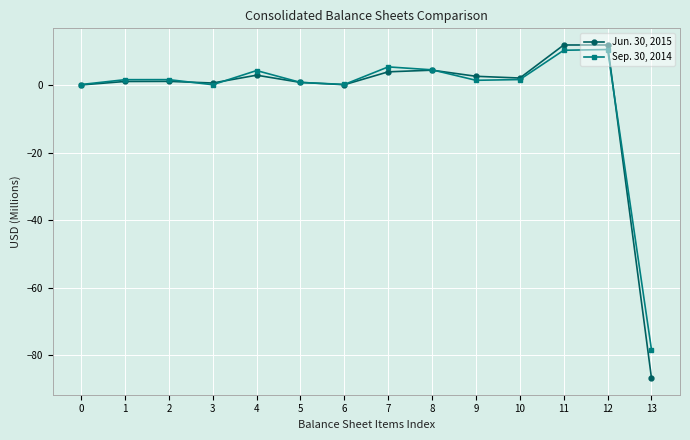

True or false: Sep. 30, 2014 and Jun. 30, 2015 cross at least once.

True